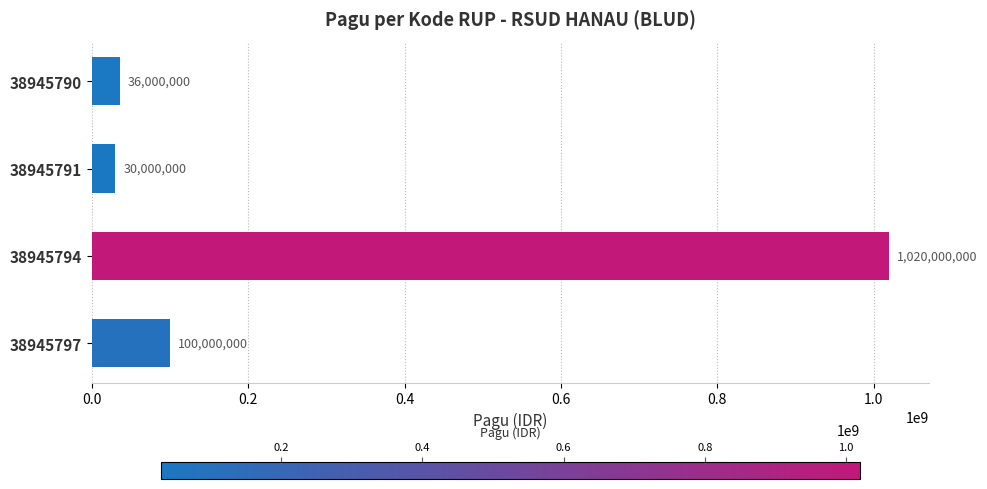

What is the difference between the maximum and minimum values?

990000000